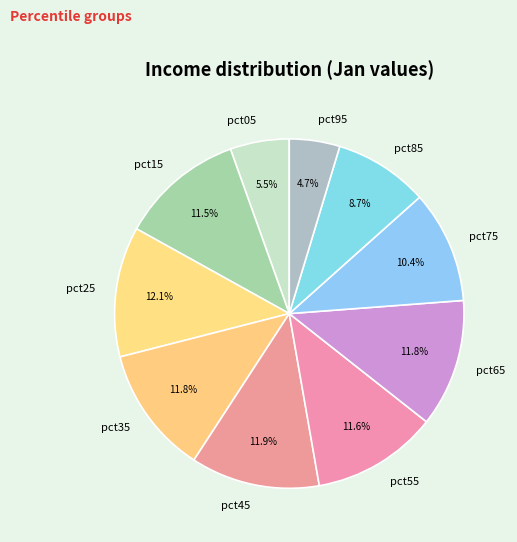

What percentage do pct45 and pct05 together represent?

17.4%